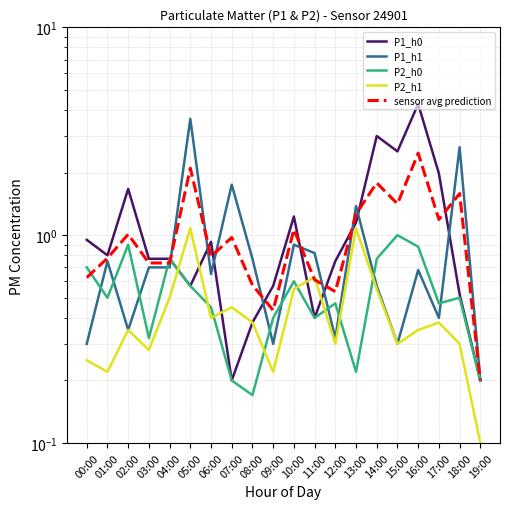

Count the number of categories in the chart.

20